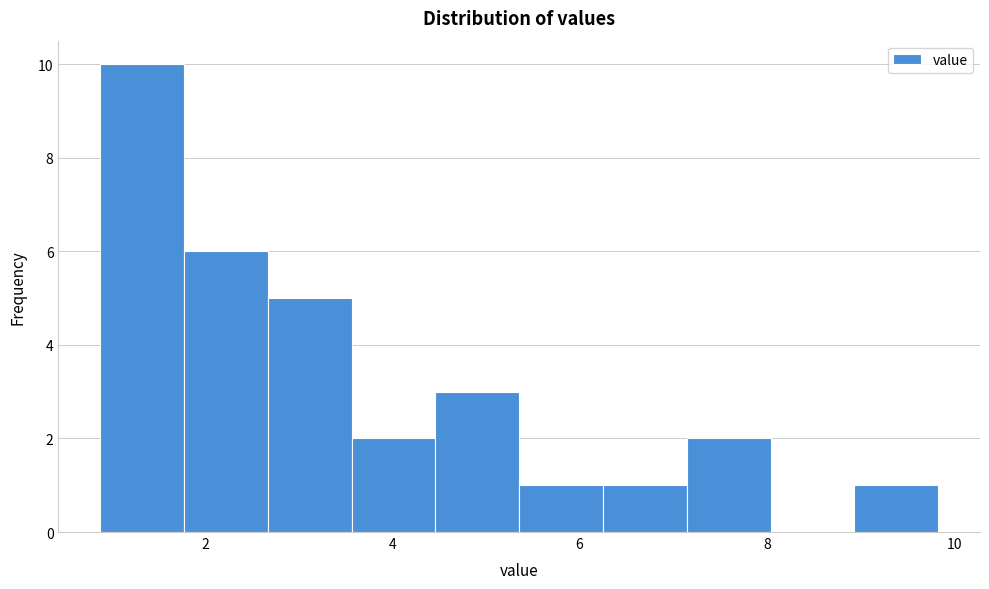

What is the height of the bar covering 6.2 to 7.2 on the x-axis? Neither the bar edges nor the heights are printed on the chart, so give them approximately, as read against the axes.

1